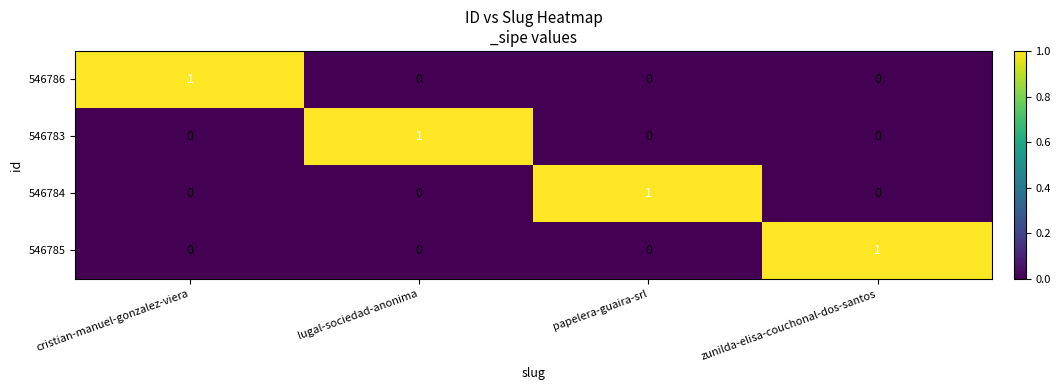

How many series are shown in this chart?

4